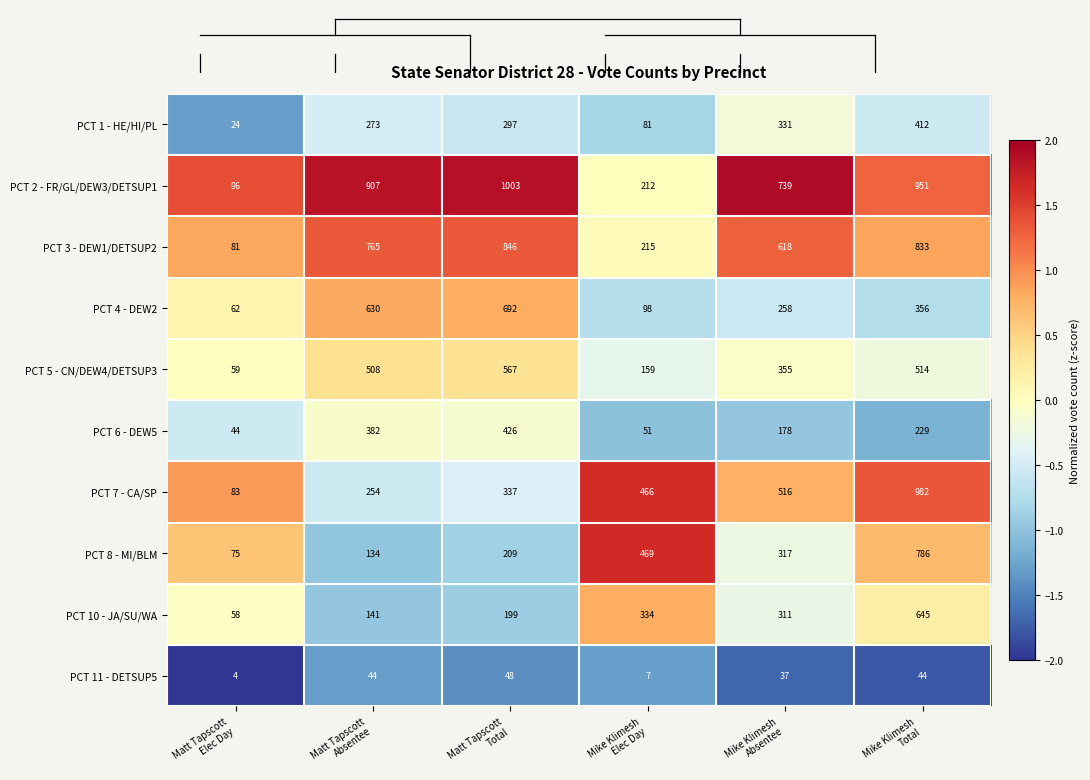

Rank the series at Matt Tapscott
Total from lowest to highest value.

PCT 11 - DETSUP5, PCT 10 - JA/SU/WA, PCT 8 - MI/BLM, PCT 1 - HE/HI/PL, PCT 7 - CA/SP, PCT 6 - DEW5, PCT 5 - CN/DEW4/DETSUP3, PCT 4 - DEW2, PCT 3 - DEW1/DETSUP2, PCT 2 - FR/GL/DEW3/DETSUP1